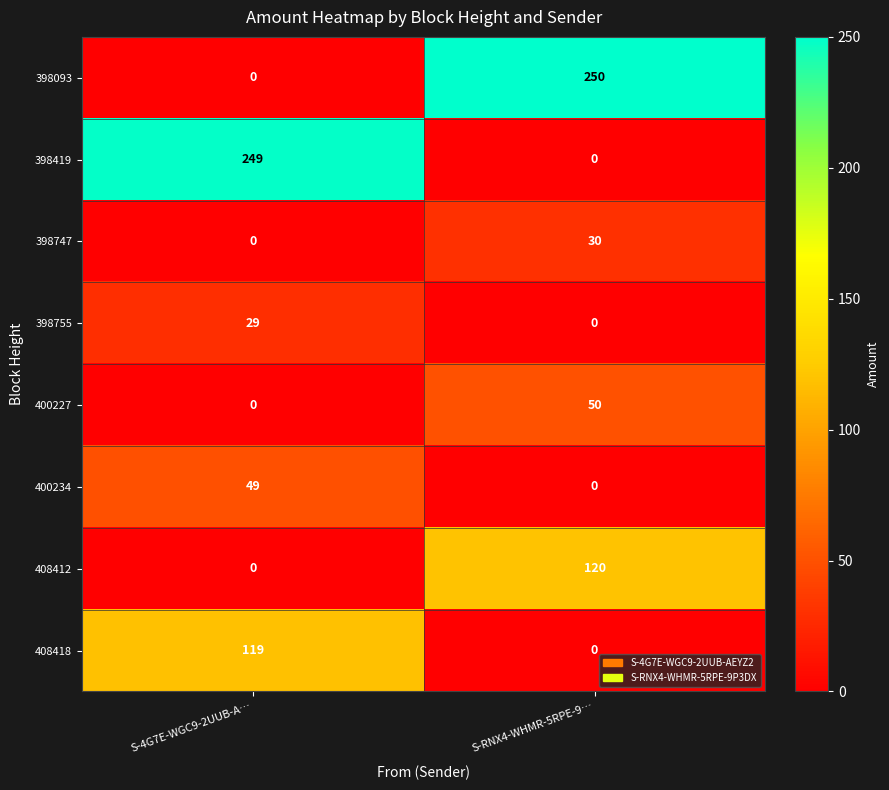

Reading left to right, list all the values displayed in this chart.

398093: 0	250
398419: 249	0
398747: 0	30
398755: 29	0
400227: 0	50
400234: 49	0
408412: 0	120
408418: 119	0